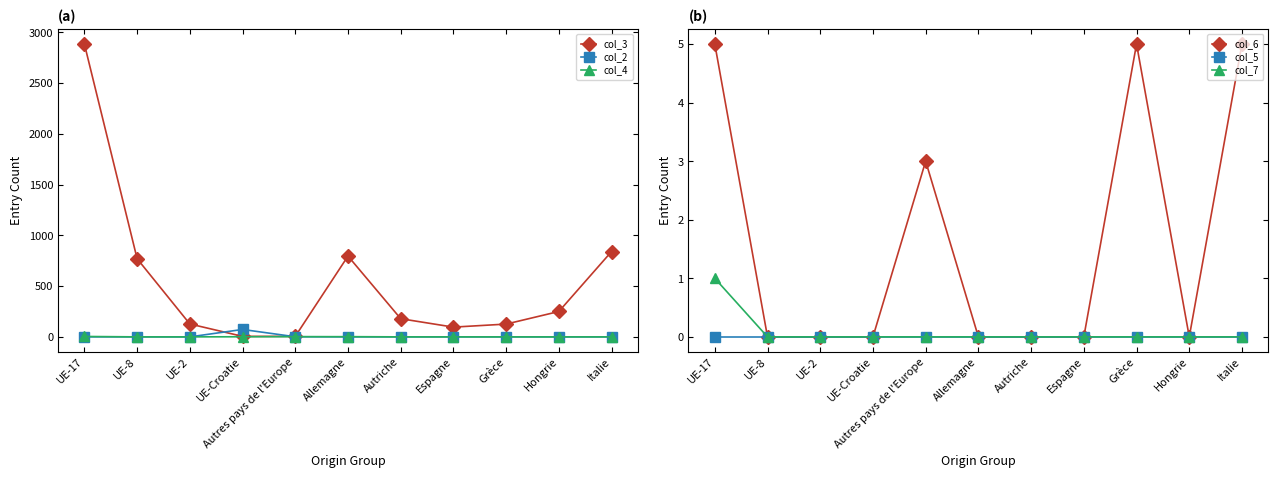

Between Allemagne and Italie, which is larger?

Italie